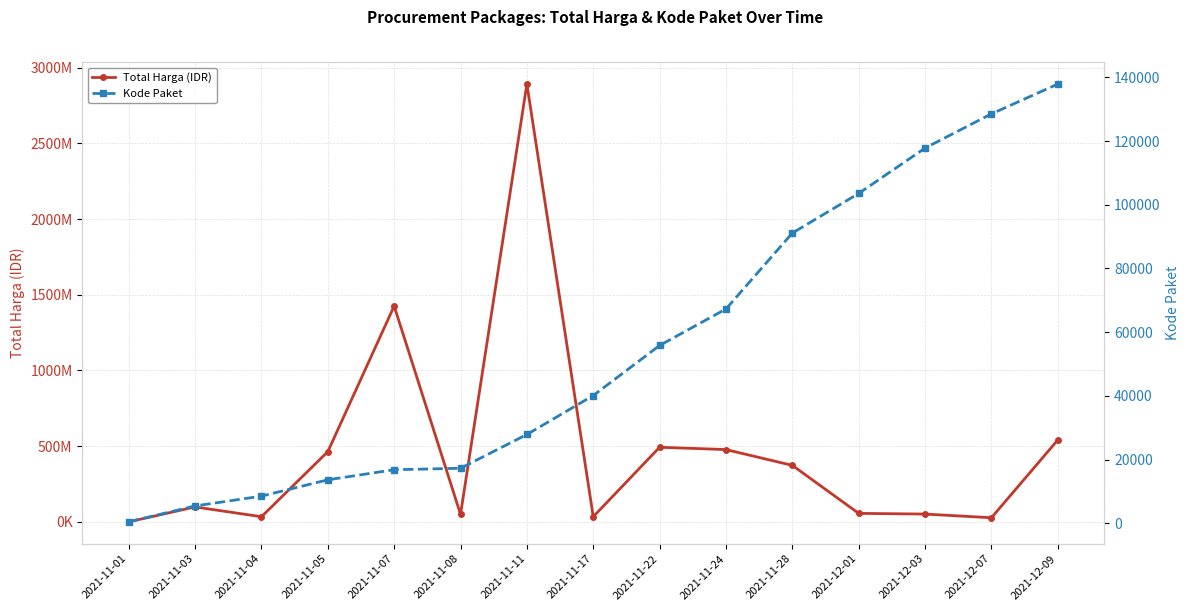

Is it true that Kode Paket equals 55826 at 2021-11-22?

True